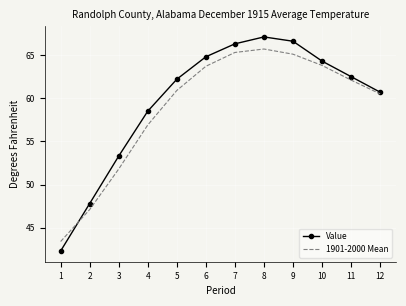

What is the smallest value displayed?

42.3